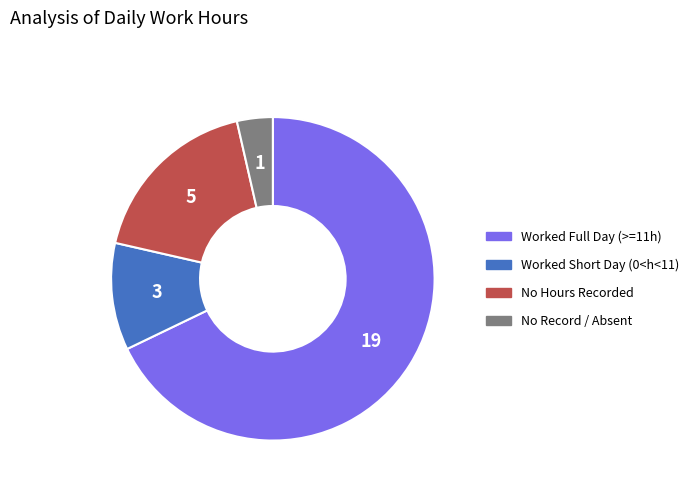

True or false: Worked Short Day (0<h<11) accounts for 20% of the total.

False